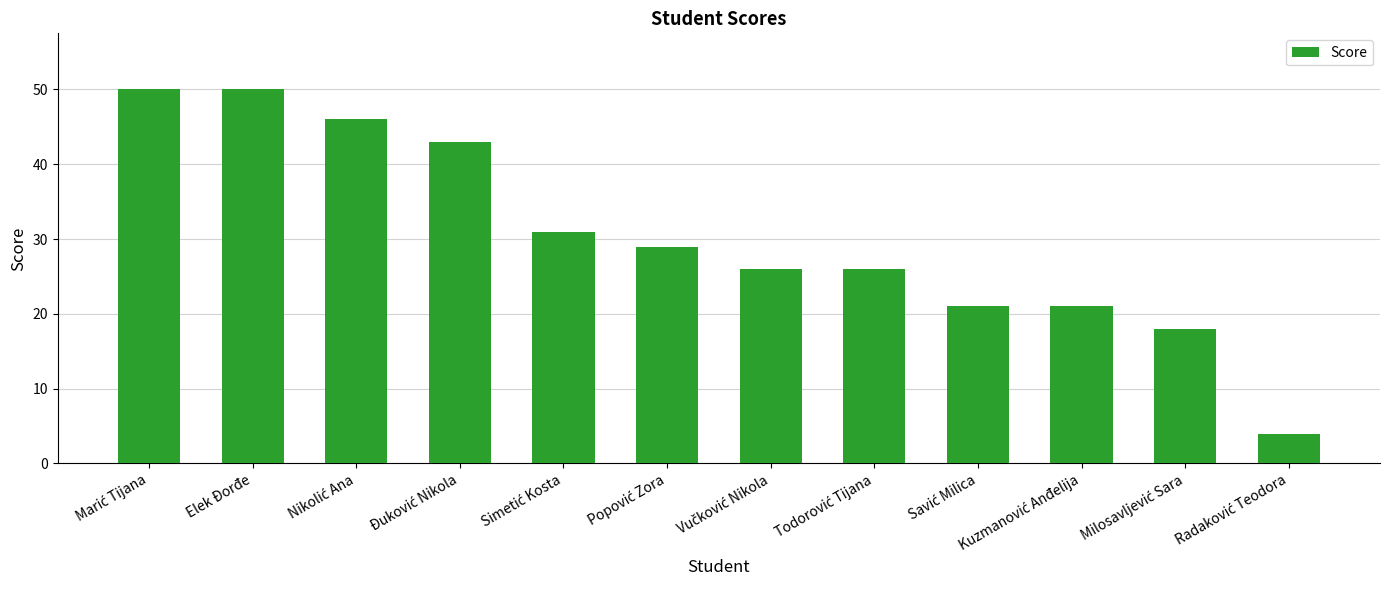

The chart shows a value of 65 at Elek Đorđe. True or false?

False